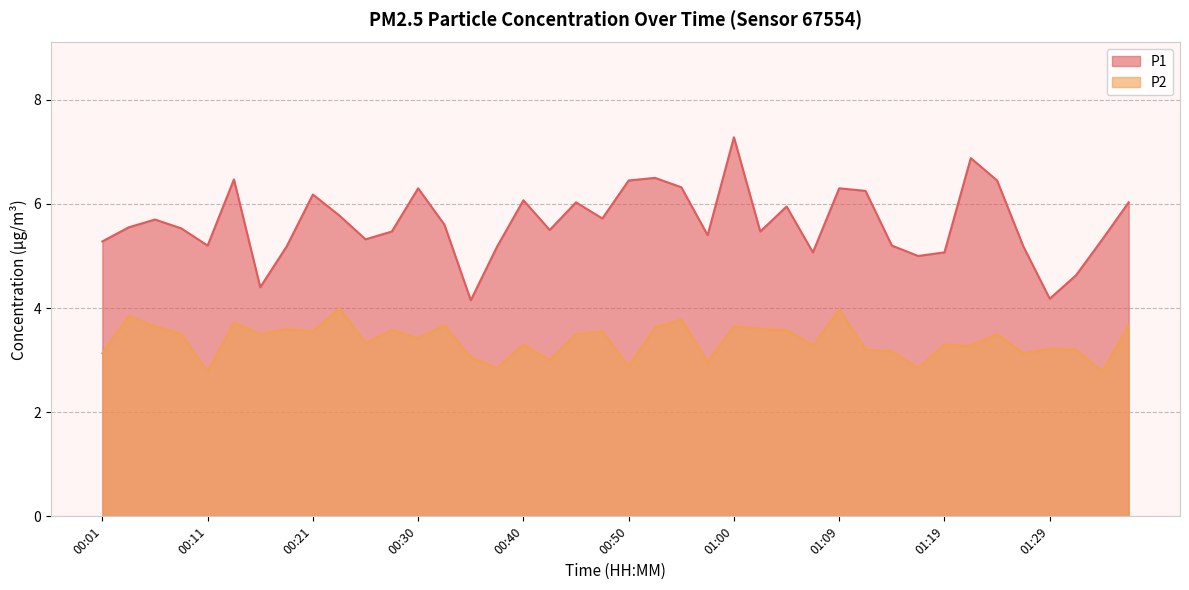

Between 01:19 and 01:05, which is larger?

01:05